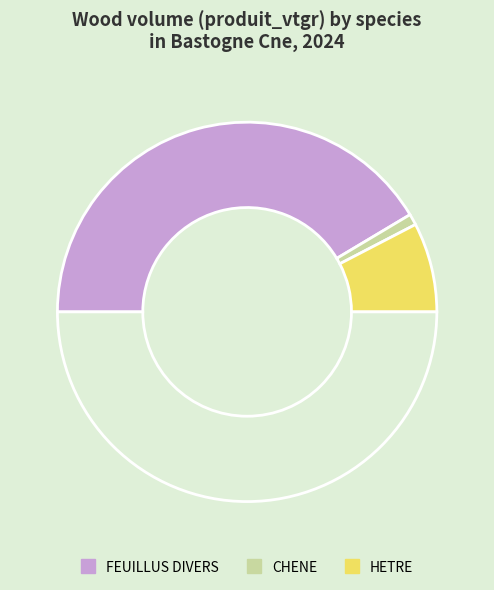

What is the smallest slice in the pie chart?

CHENE